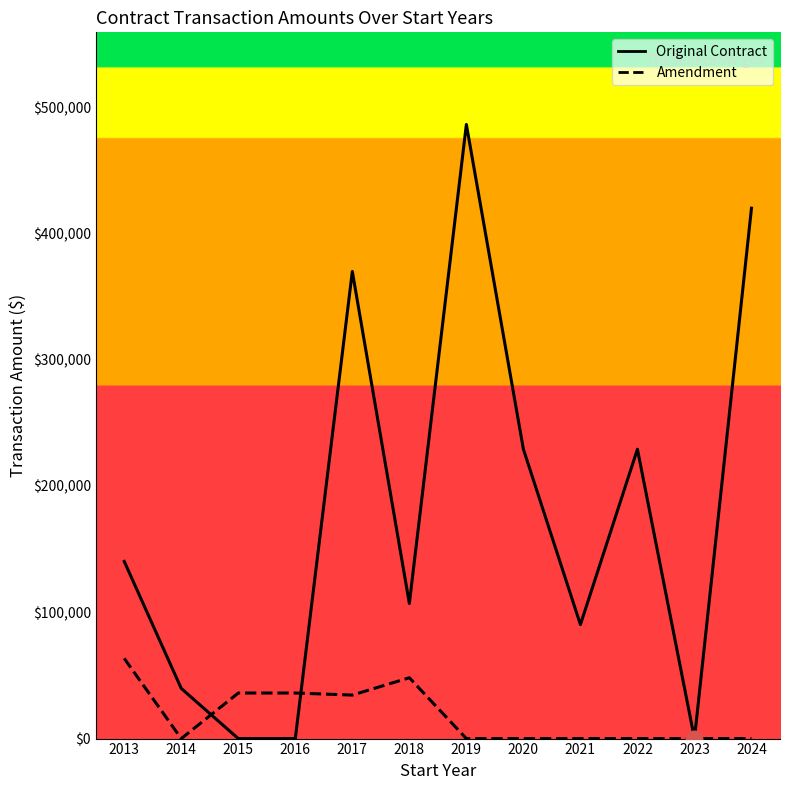

Where is the first local minimum for Original Contract?

2018